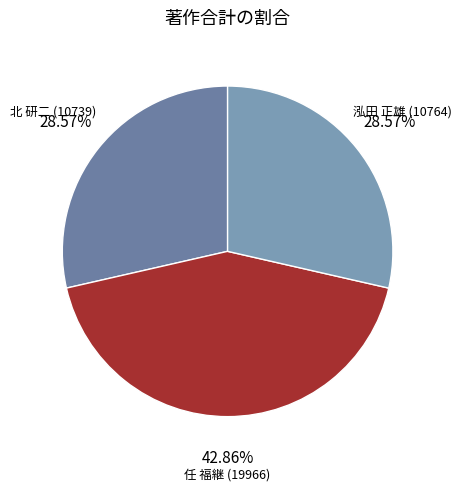

Count the number of slices in the pie.

3